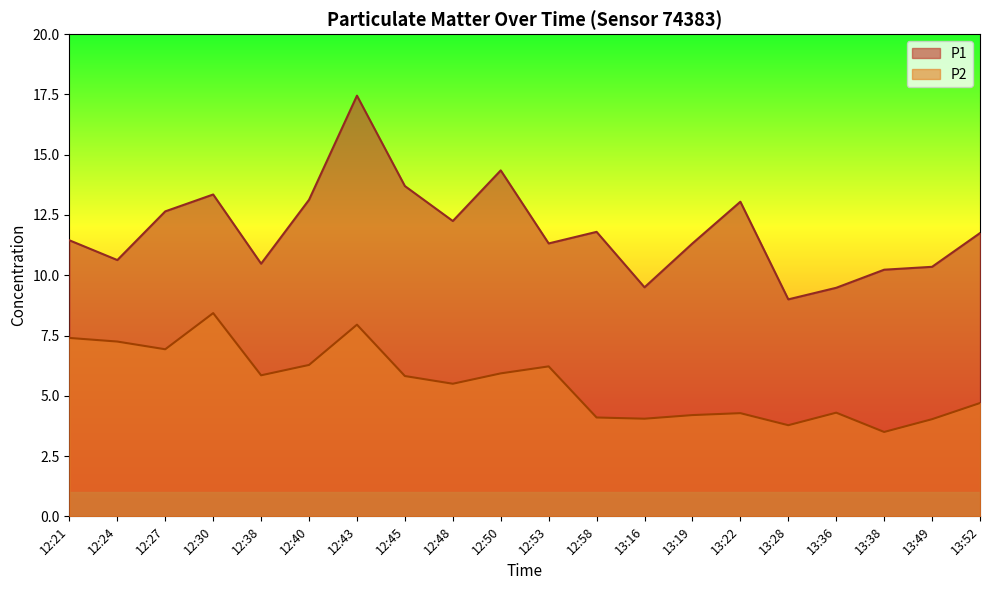

What is the lowest value of the P2 series?

3.5